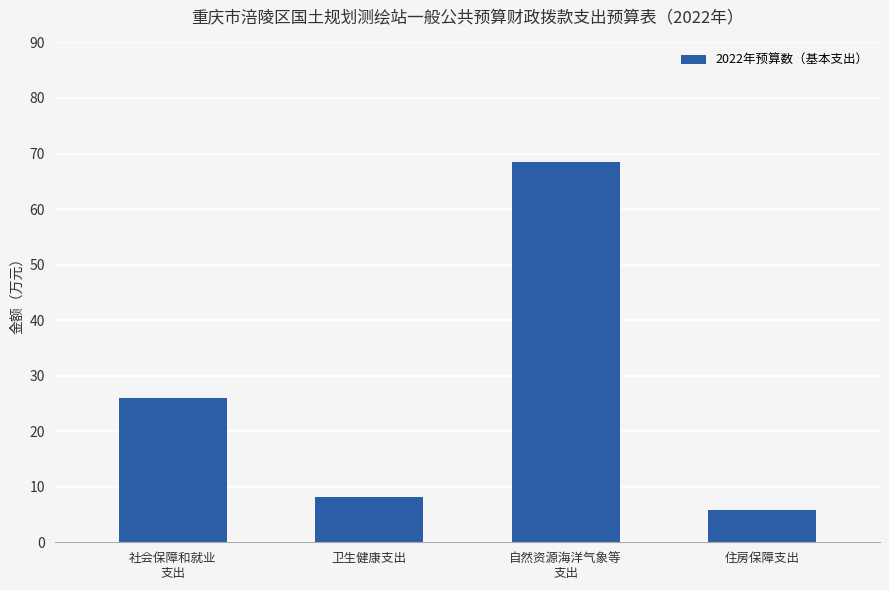

Where does the data first go above 25?

社会保障和就业
支出